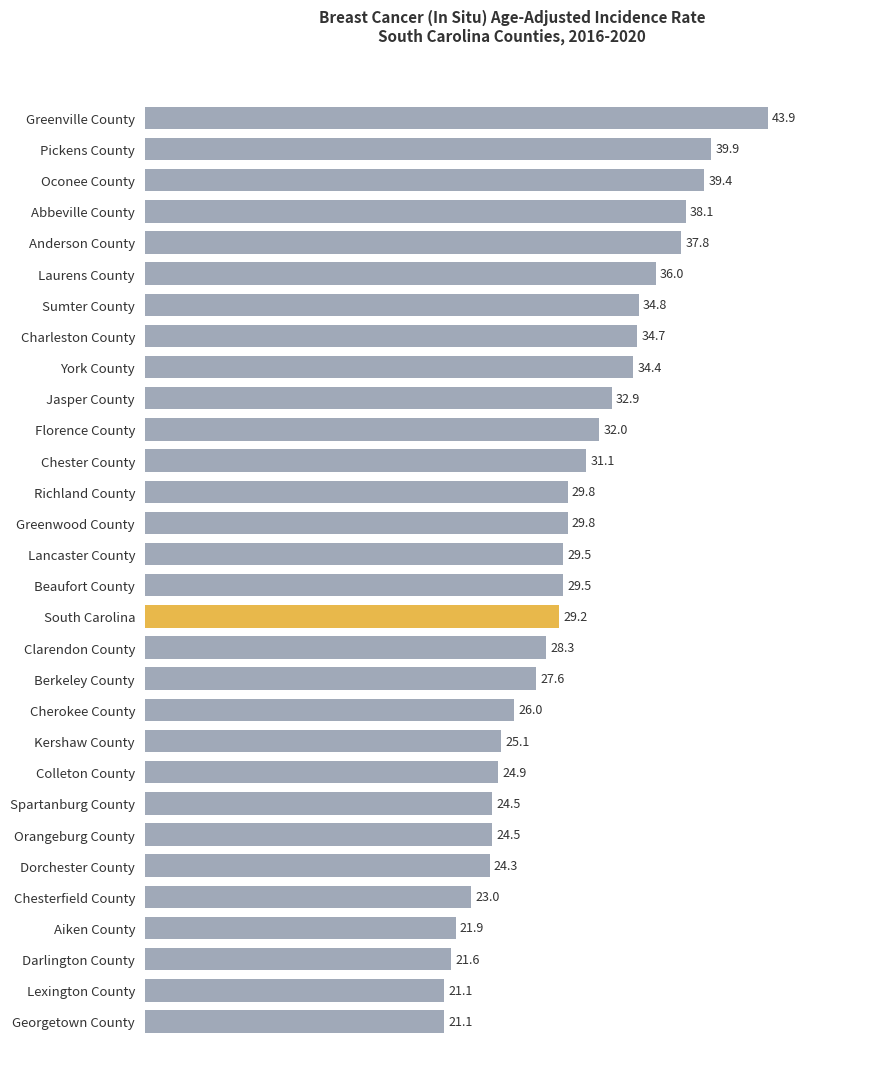

How many distinct data groups are displayed?

1